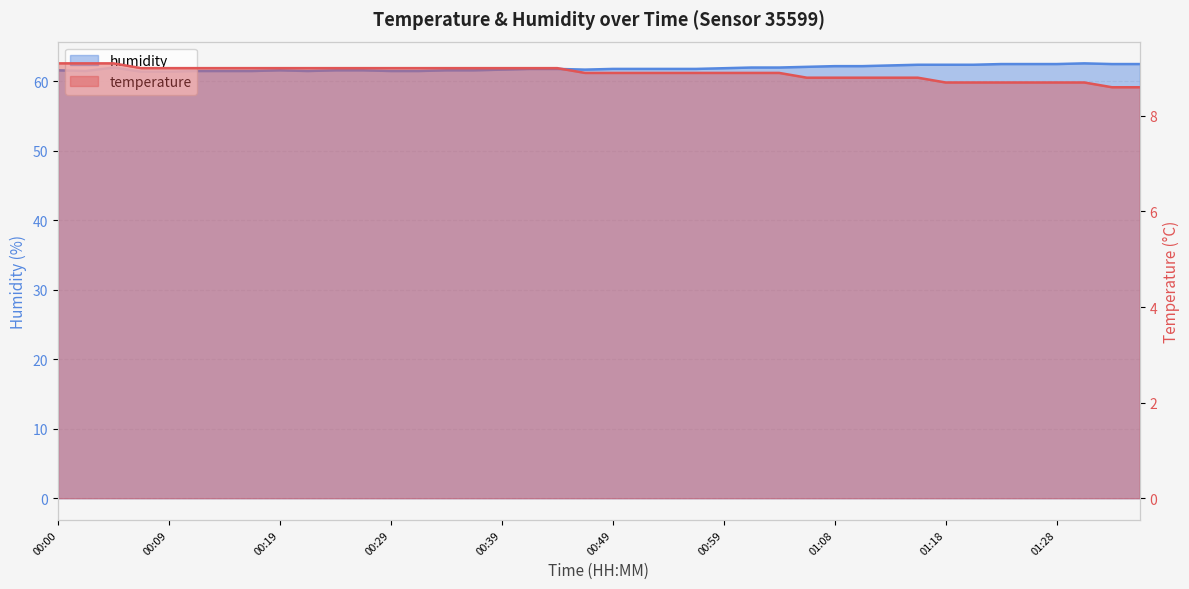

What is the difference between the maximum and minimum values in the humidity series?

1.2